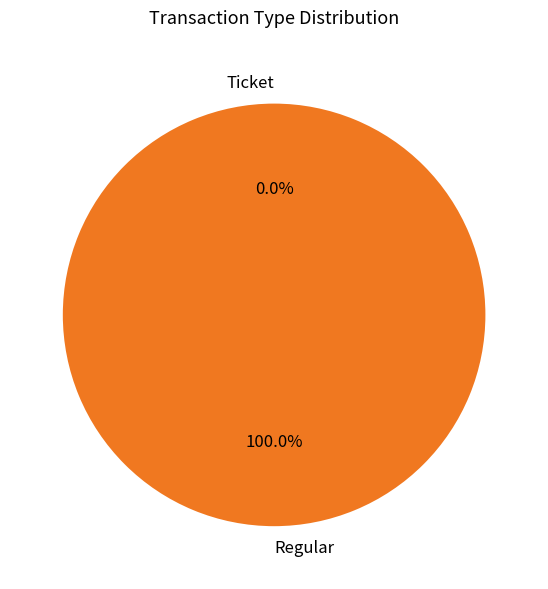

How much of the chart is everything except Ticket?

100.0%